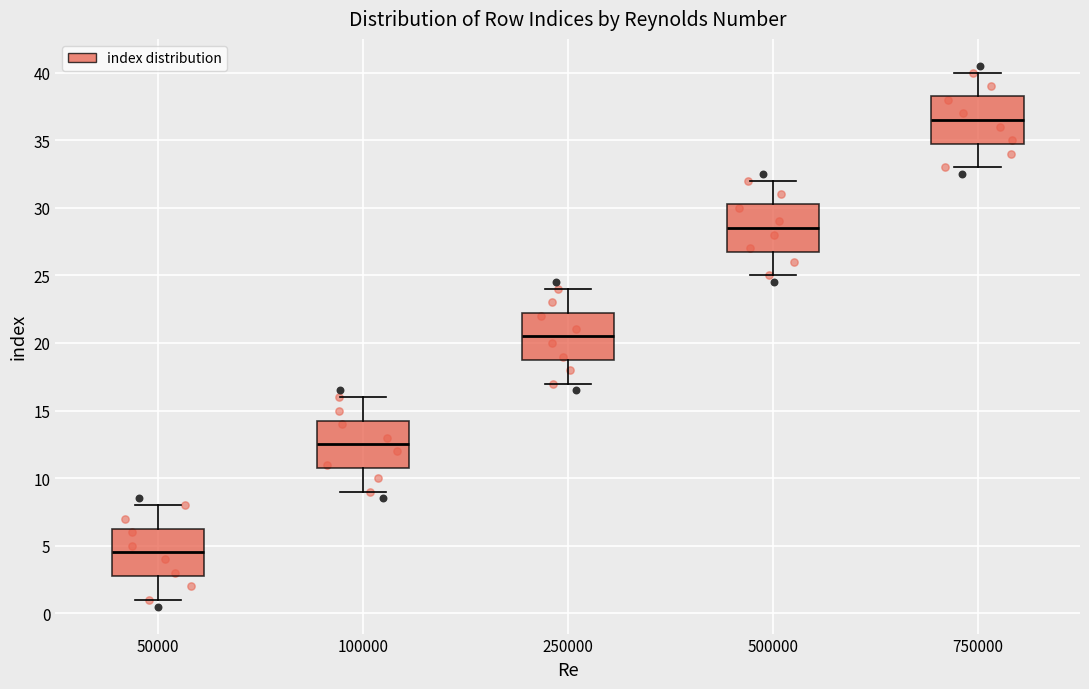

Reading left to right, read every box against the y-axis: the position of its median line, the range the box covers, and the ends of its whiskers. The values are not printed on the chart, so give them approximately, as read against the axis.

50000: median 4.5, box 3.0 to 6.5, whiskers 1.0 to 8.0
100000: median 12.5, box 11.0 to 14.5, whiskers 9.0 to 16.0
250000: median 20.5, box 19.0 to 22.5, whiskers 17.0 to 24.0
500000: median 28.5, box 27.0 to 30.5, whiskers 25.0 to 32.0
750000: median 36.5, box 35.0 to 38.5, whiskers 33.0 to 40.0